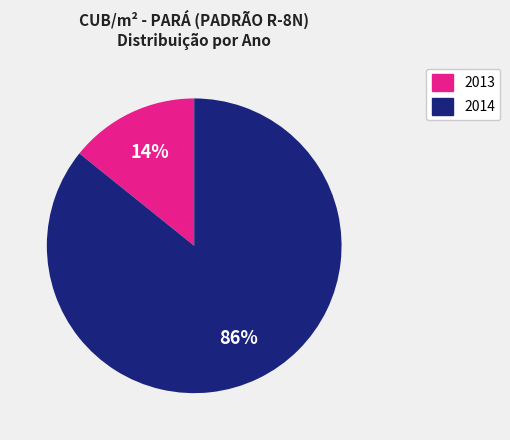

Count the number of slices in the pie.

2